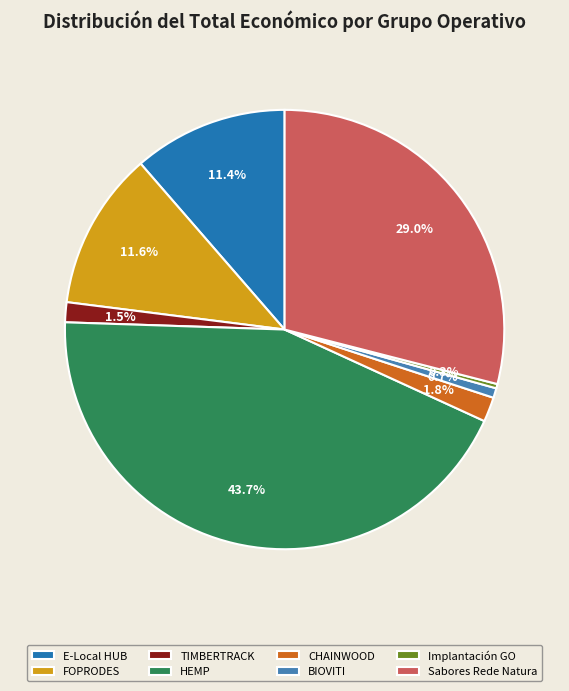

To the nearest percent, what is the difference between the largest and smallest slice percentages?

43%